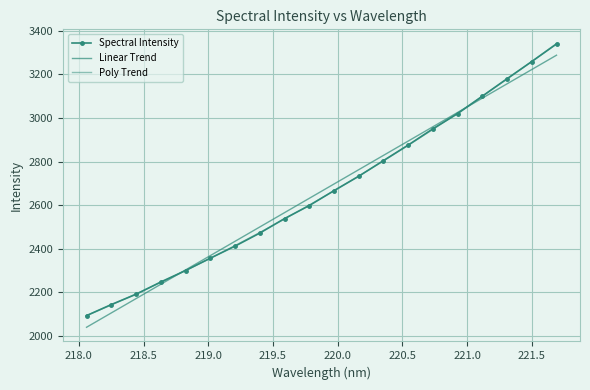

Which series has the largest range (max minus min)?

Linear Trend